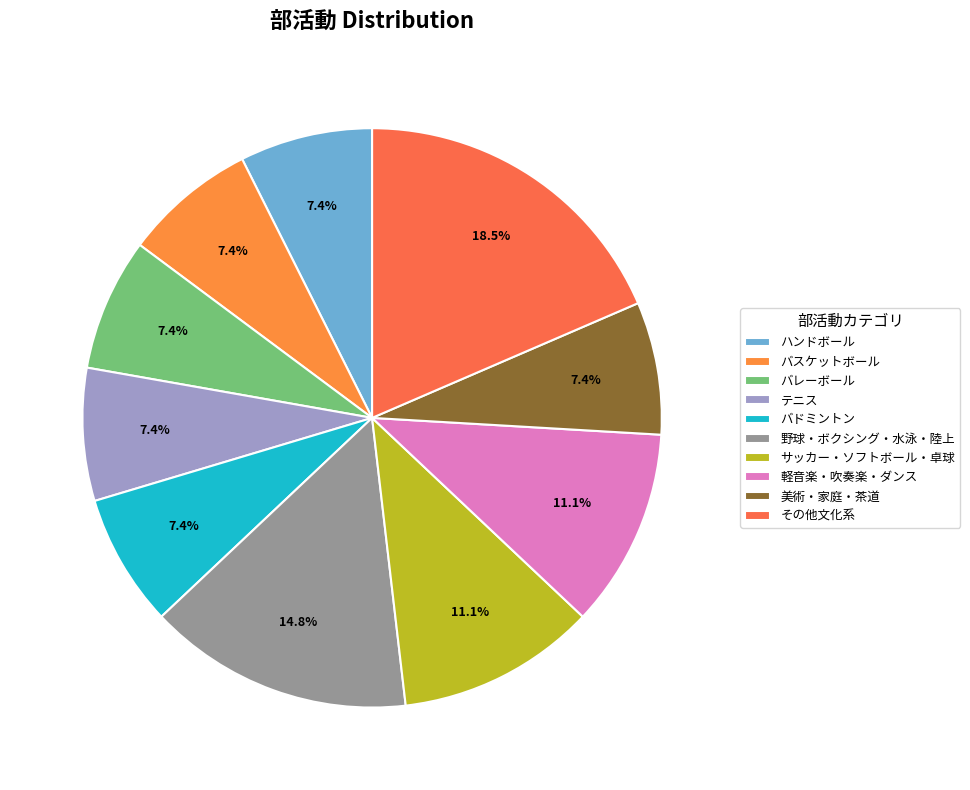

Is there a majority slice in this chart?

No